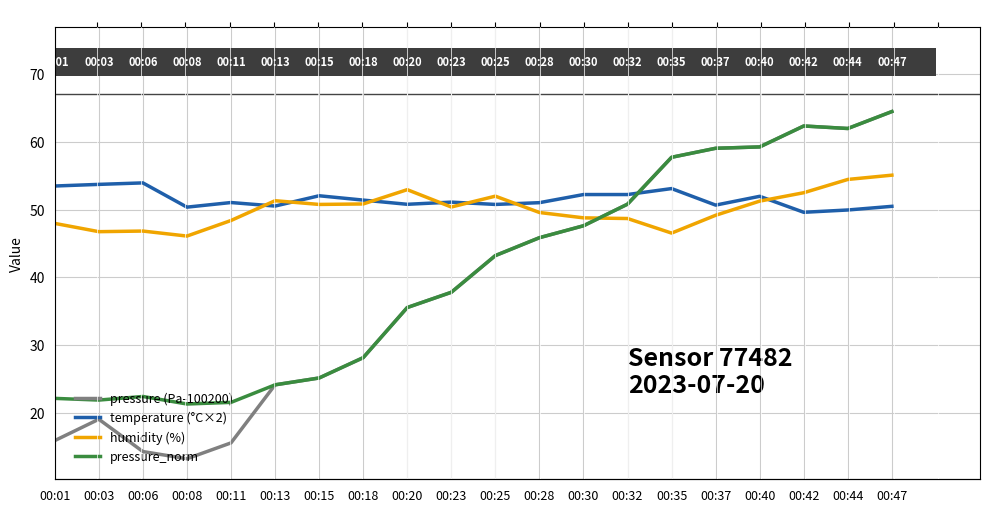

Reading left to right, transcribe all the data shown in this chart.

pressure (Pa-100200): 00:01=15.9	00:03=19.1	00:06=14.3	00:08=13.2	00:11=15.6	00:13=24.1	00:15=25.2	00:18=28.2	00:20=35.6	00:23=37.8	00:25=43.2	00:28=45.9	00:30=47.6	00:32=50.8	00:35=57.7	00:37=59.1	00:40=59.3	00:42=62.4	00:44=62.0	00:47=64.5
temperature (°C×2): 00:01=53.5	00:03=53.7	00:06=54.0	00:08=50.4	00:11=51.1	00:13=50.5	00:15=52.1	00:18=51.4	00:20=50.8	00:23=51.1	00:25=50.8	00:28=51.0	00:30=52.2	00:32=52.2	00:35=53.1	00:37=50.7	00:40=52.0	00:42=49.6	00:44=50.0	00:47=50.5
humidity (%): 00:01=48.0	00:03=46.8	00:06=46.9	00:08=46.1	00:11=48.4	00:13=51.3	00:15=50.8	00:18=50.9	00:20=53.0	00:23=50.4	00:25=52.0	00:28=49.6	00:30=48.8	00:32=48.7	00:35=46.5	00:37=49.2	00:40=51.3	00:42=52.5	00:44=54.5	00:47=55.1
pressure_norm: 00:01=22.1	00:03=21.9	00:06=22.4	00:08=21.3	00:11=21.6	00:13=24.1	00:15=25.2	00:18=28.2	00:20=35.6	00:23=37.8	00:25=43.2	00:28=45.9	00:30=47.6	00:32=50.8	00:35=57.7	00:37=59.1	00:40=59.3	00:42=62.4	00:44=62.0	00:47=64.5